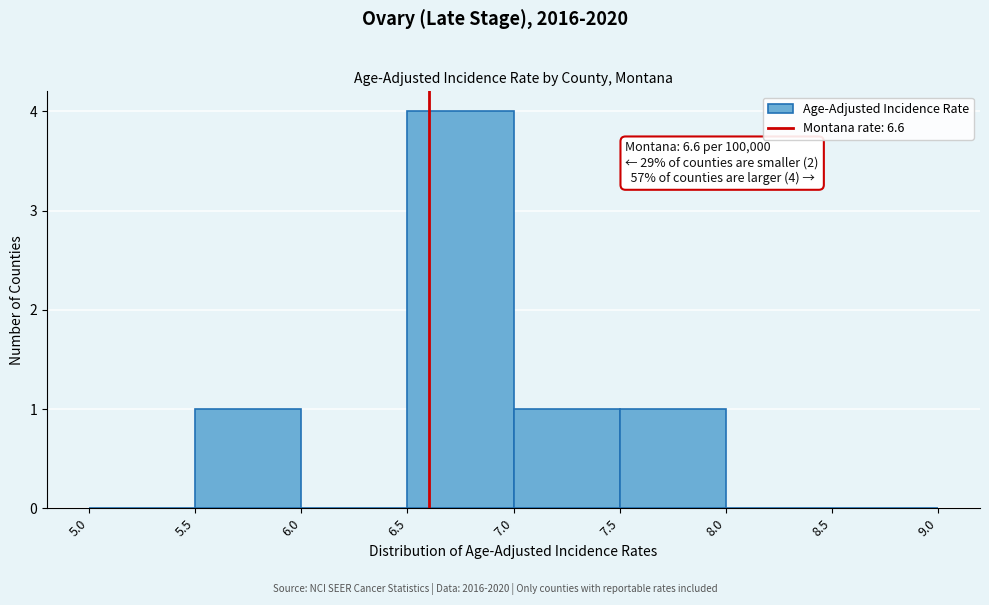

Over which range of the x-axis is the bar tallest?

6.5 to 7.0